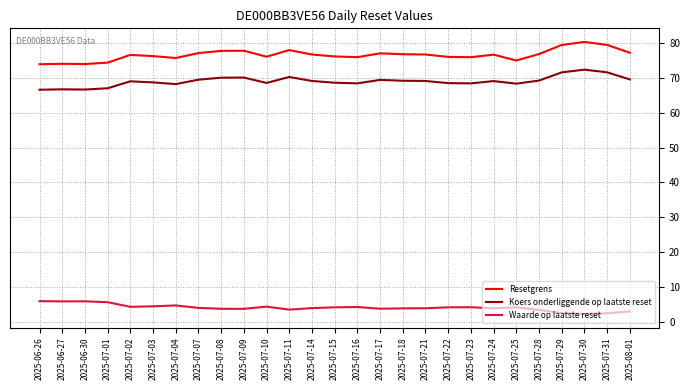

True or false: Koers onderliggende op laatste reset and Waarde op laatste reset intersect in this chart.

False